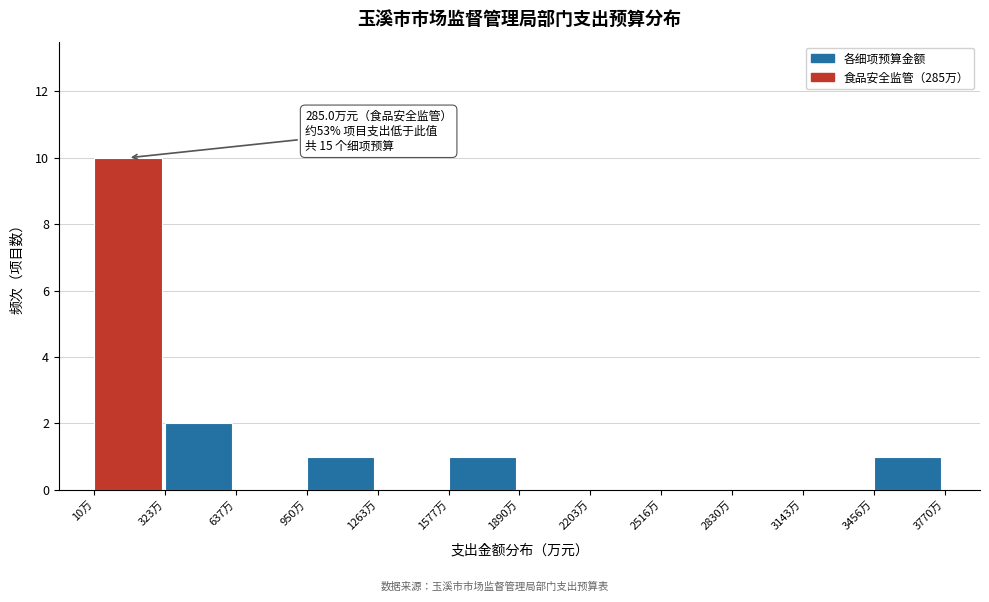

Over which range of the x-axis is the bar tallest?

0 to 300